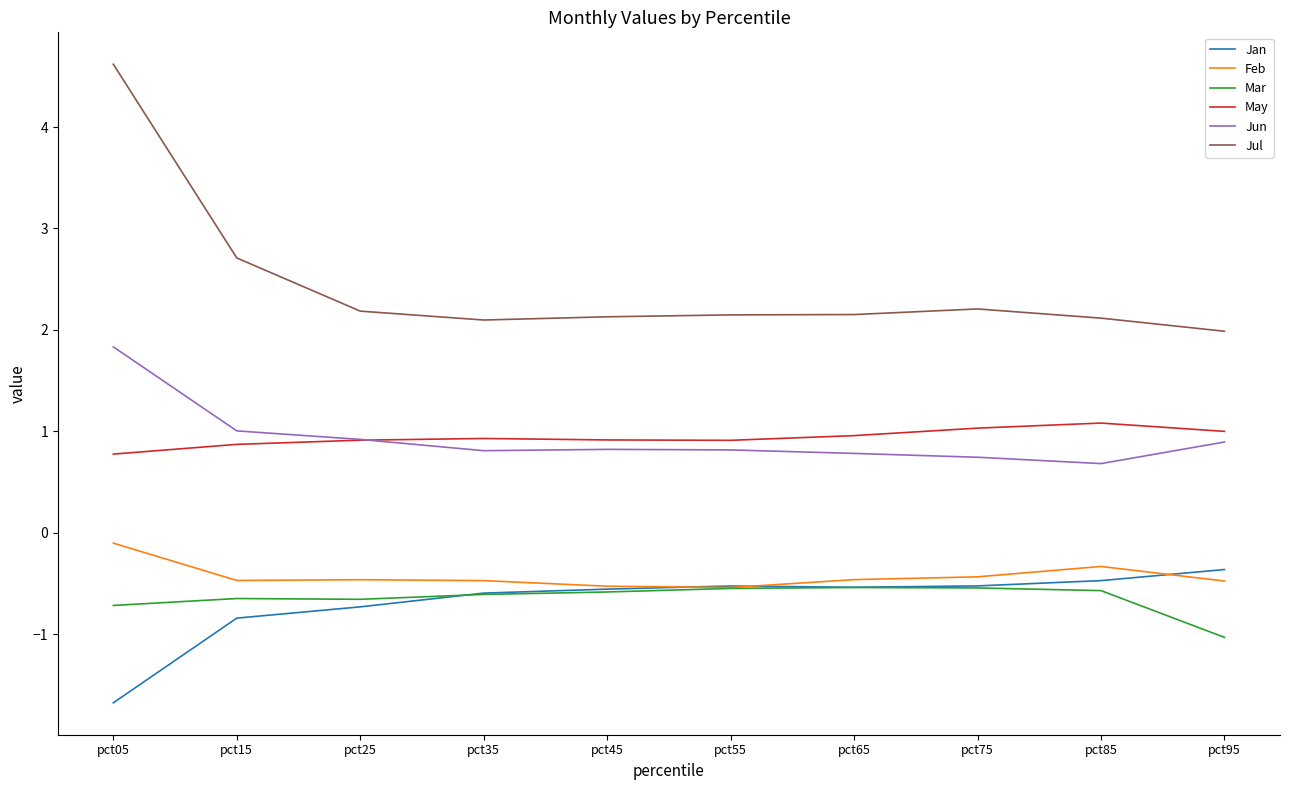

At pct05, list the series in order from smallest to largest.

Jan, Mar, Feb, May, Jun, Jul